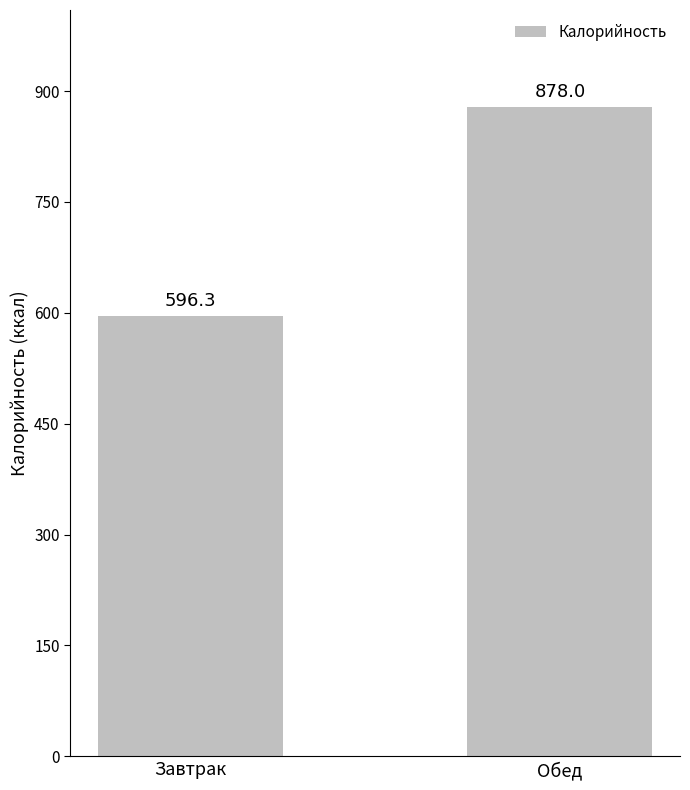

At which category does the chart reach its minimum across all series?

Завтрак